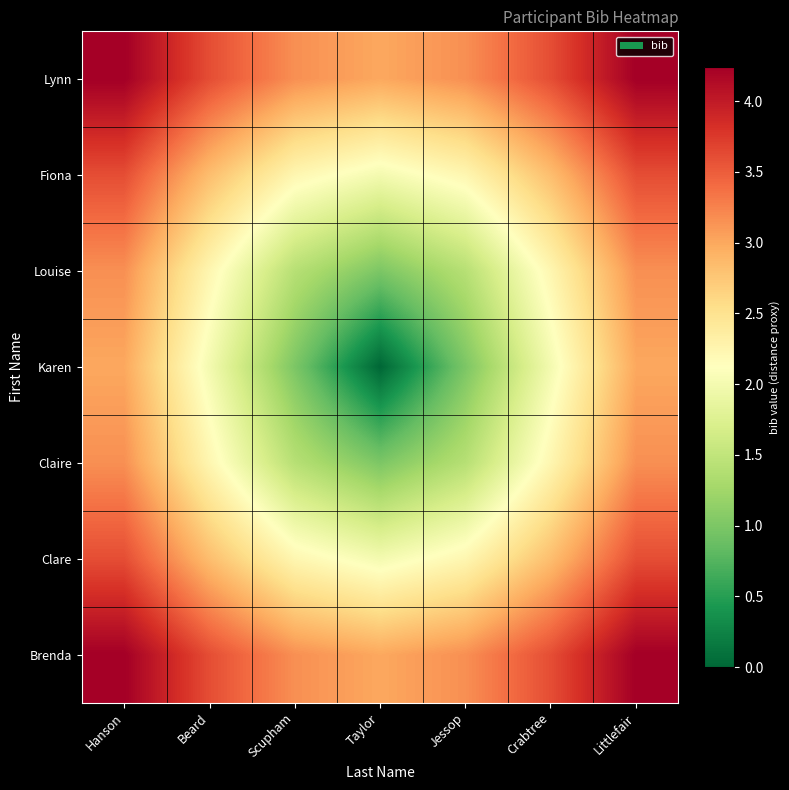

List the series in order of their peak value, highest first.

Lynn, Brenda, Fiona, Clare, Louise, Claire, Karen